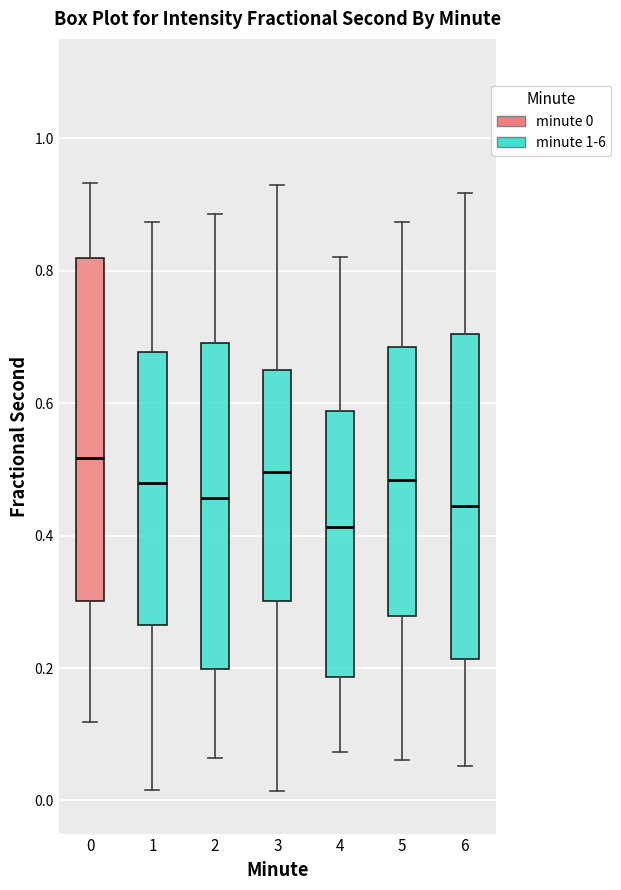

Comparing the boxes themselves (not the whiskers), which one is the tallest?

0